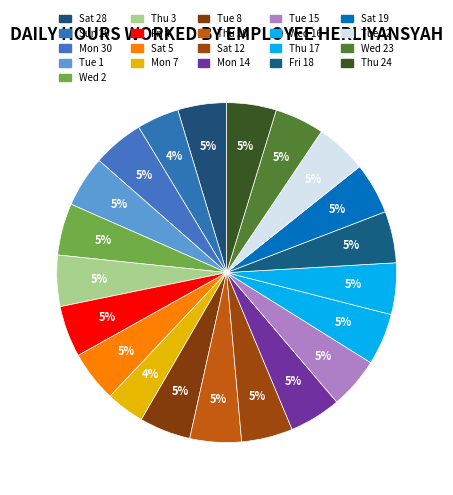

How many slices are in this pie chart?

21